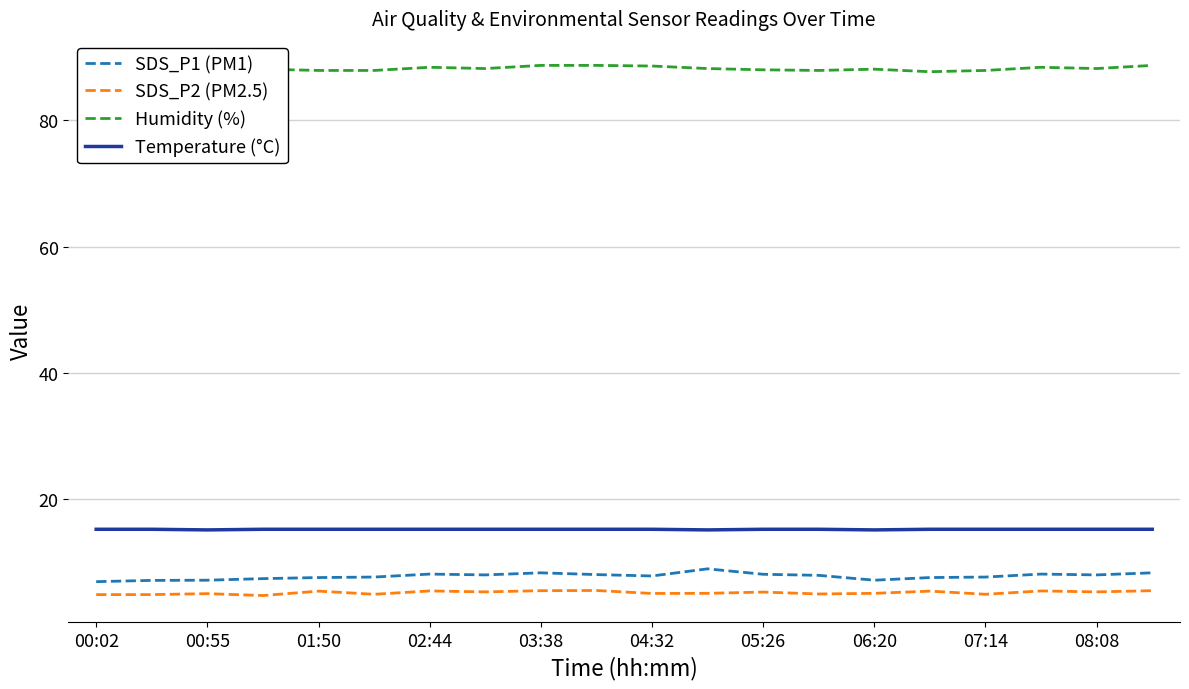

In SDS_P1 (PM1), how many points are higher than both neighbors (excluding endpoints)?

4